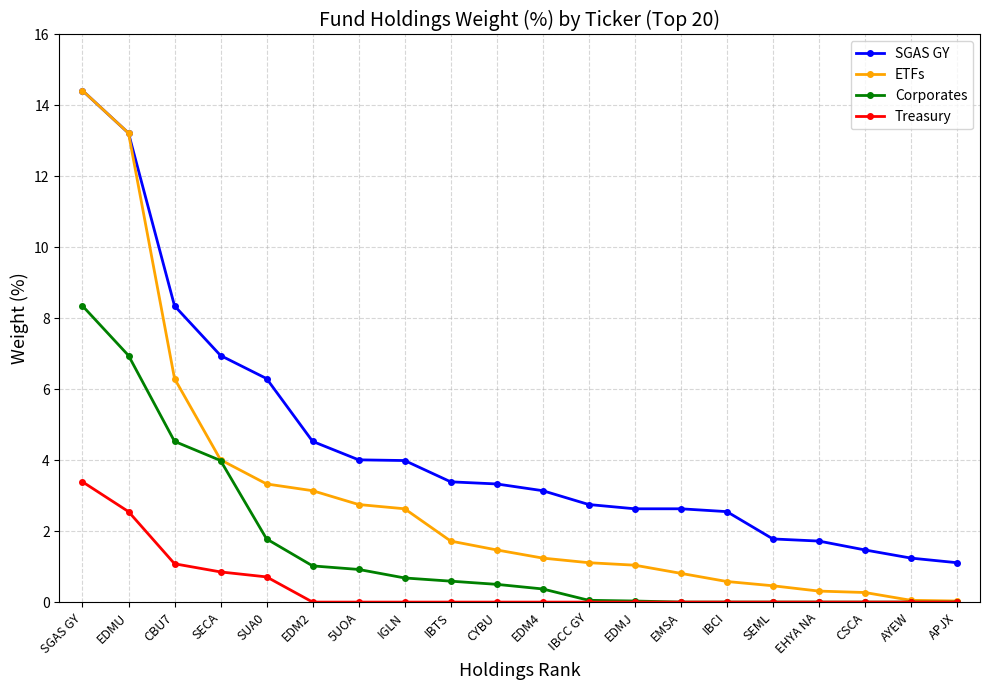

What is the difference between the second highest and second lowest values in the SGAS GY series?

12.0